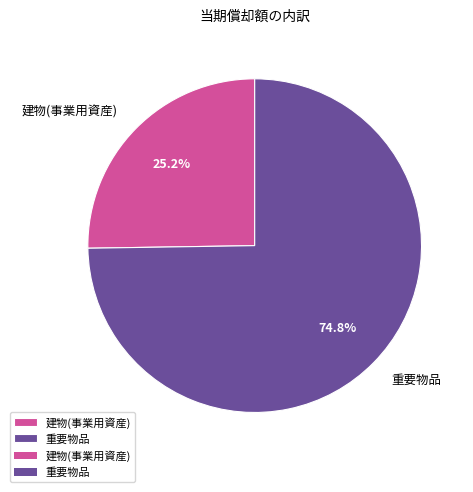

To the nearest percent, what is the combined percentage of 重要物品 and 建物(事業用資産)?

100%